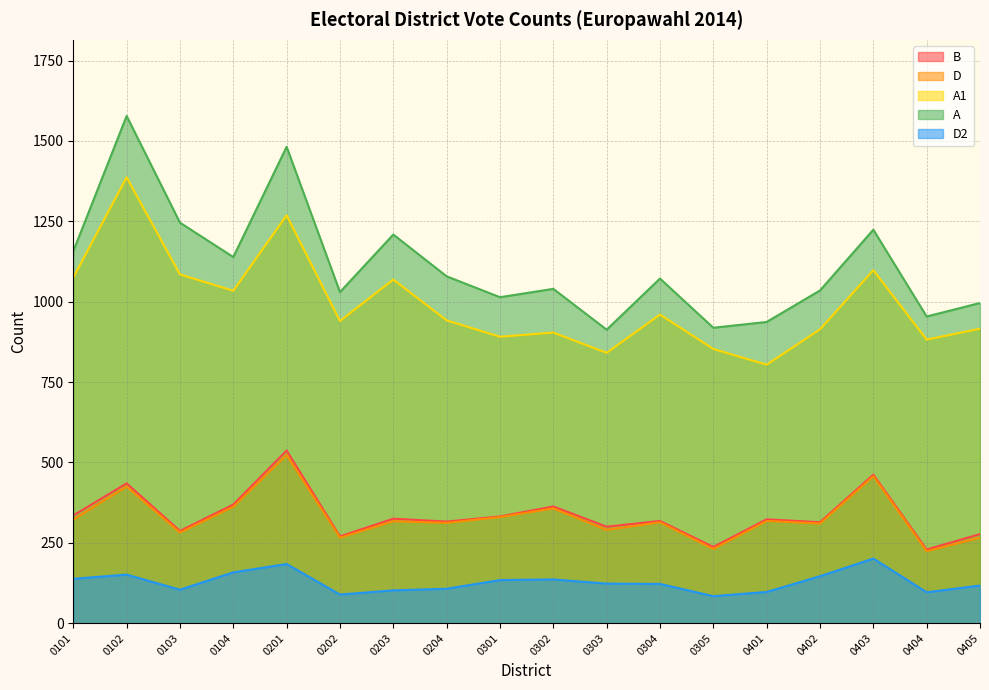

What is the spread (max minus min) of values at 0203?

1107